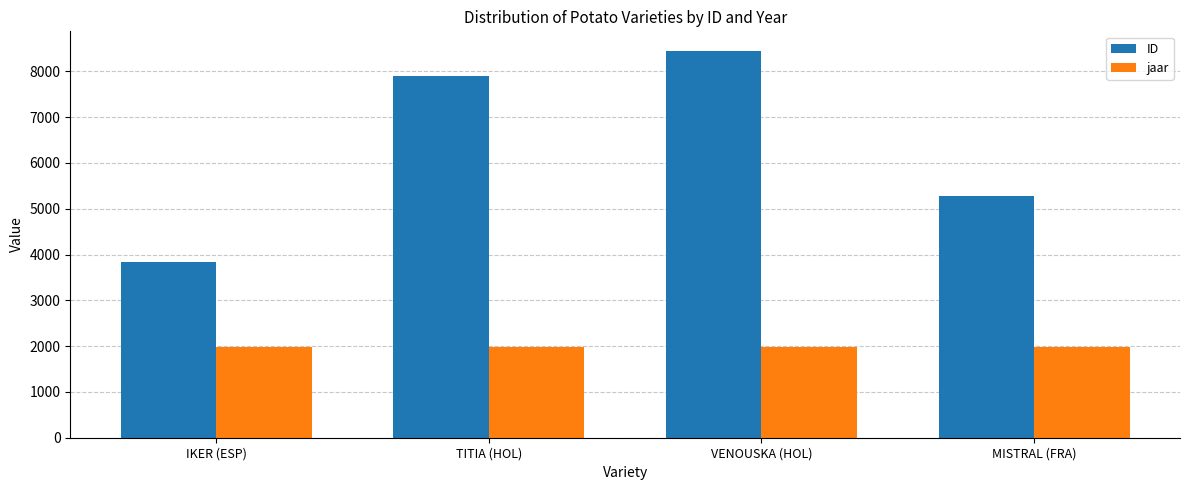

Are the bars grouped side by side (vs. stacked)?

Yes